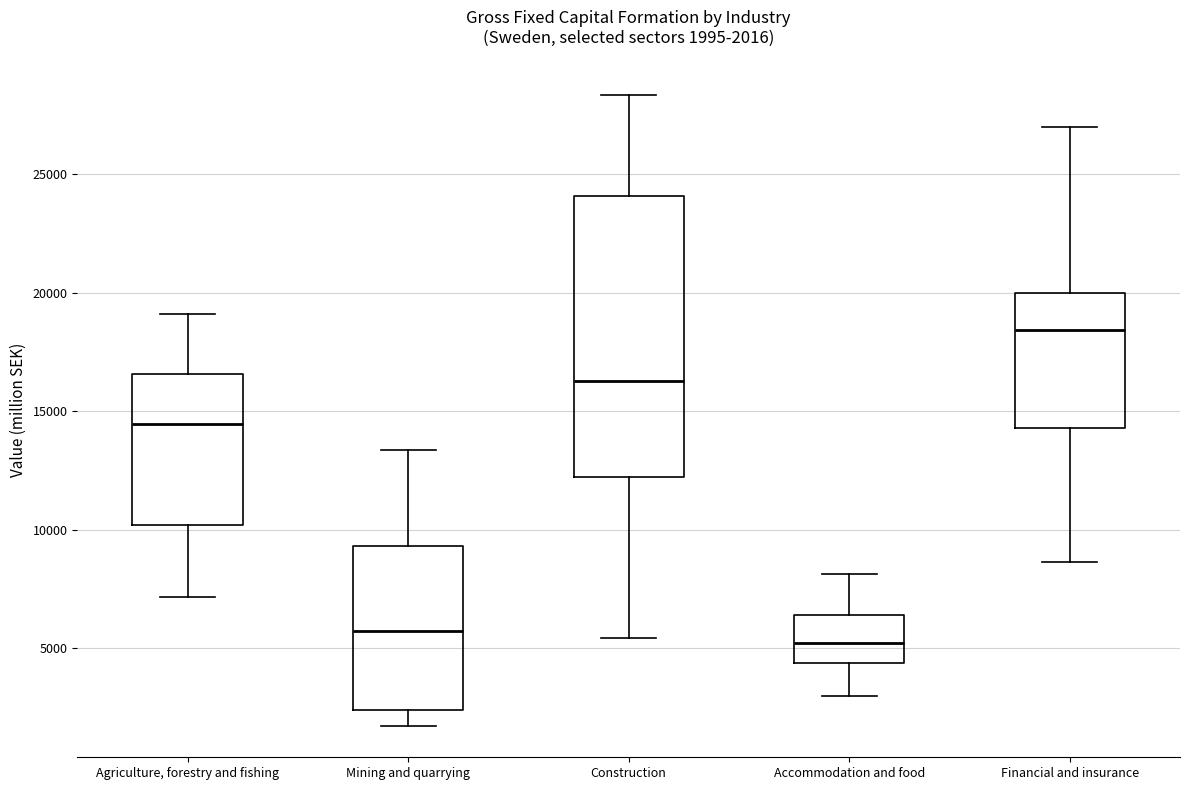

Comparing the boxes themselves (not the whiskers), which one is the tallest?

Construction